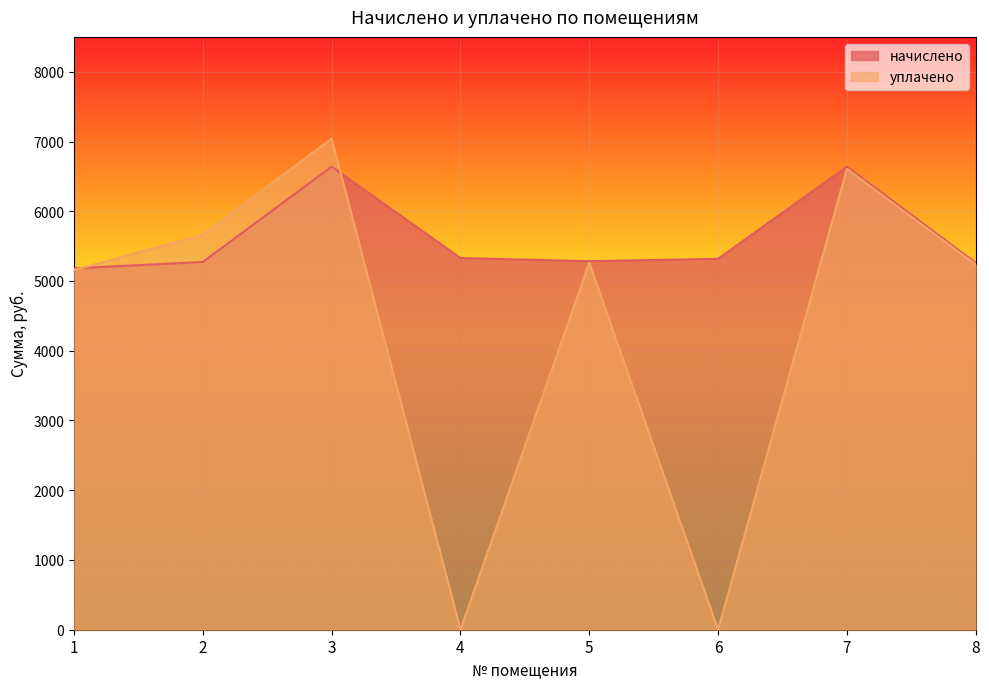

At 5, list the series in order from smallest to largest.

уплачено, начислено